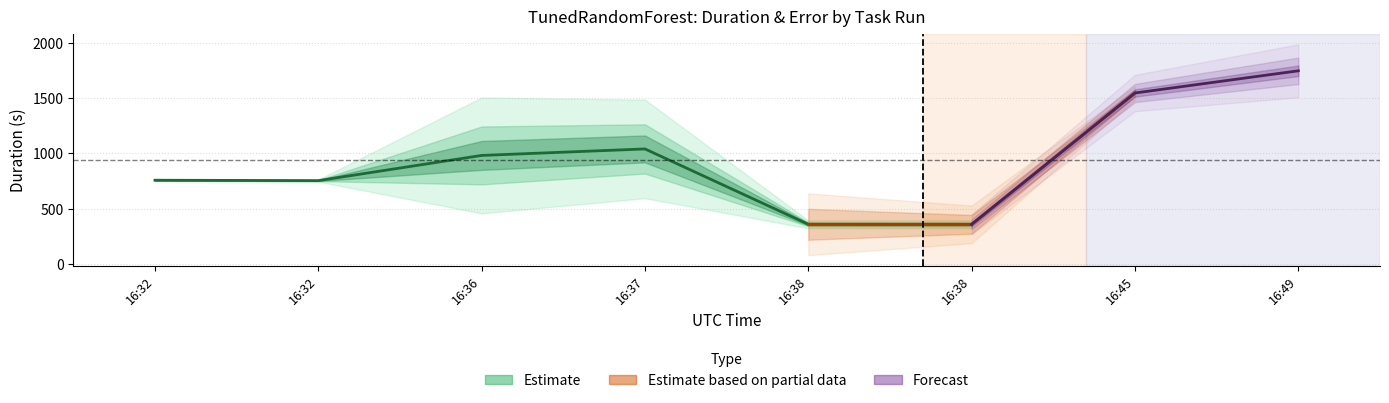

True or false: the data has more than 2 interior local peaks.

False